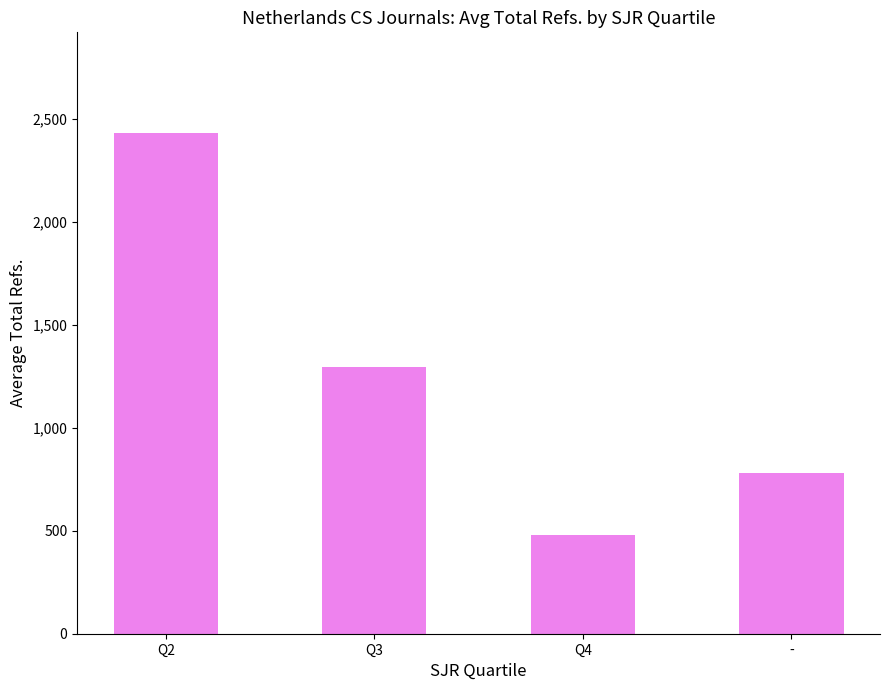

What is the label of the 2nd bar from the left?

Q3